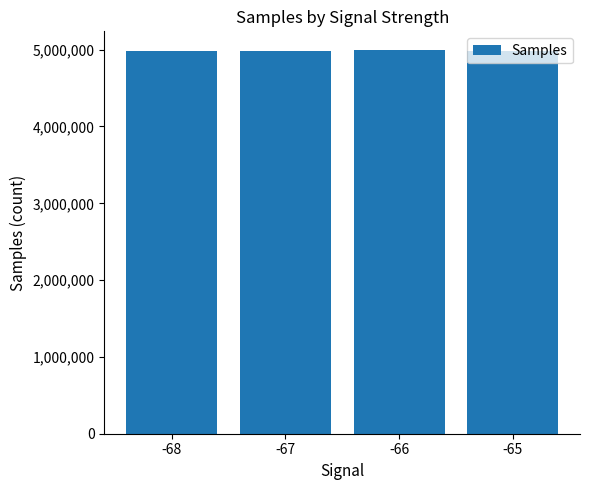

Where is the data nearest to the value 4987329?

-67